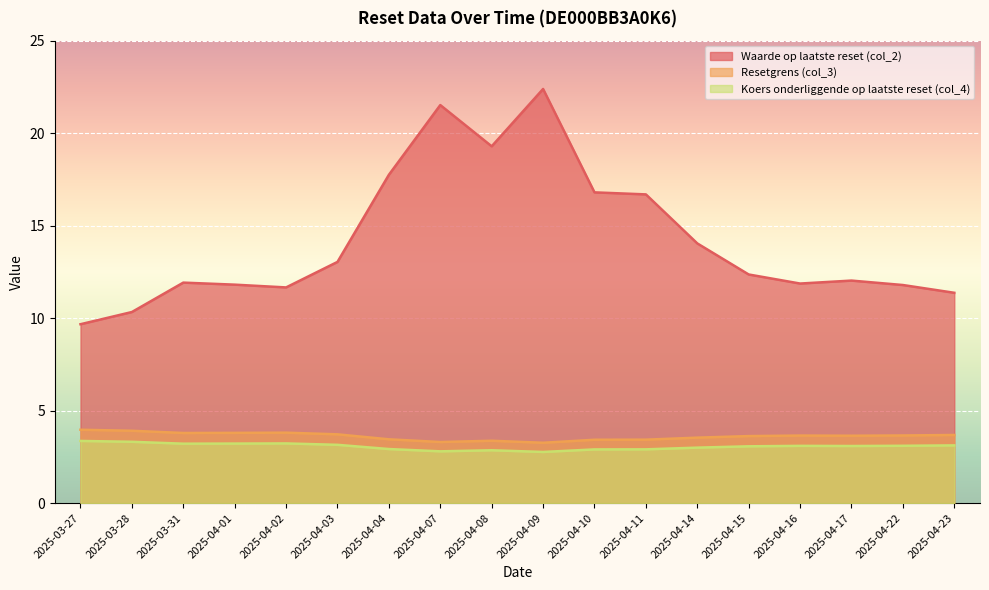

Is the value of Koers onderliggende op laatste reset (col_4) at 2025-04-09 greater than the value of Resetgrens (col_3) at 2025-04-23?

No